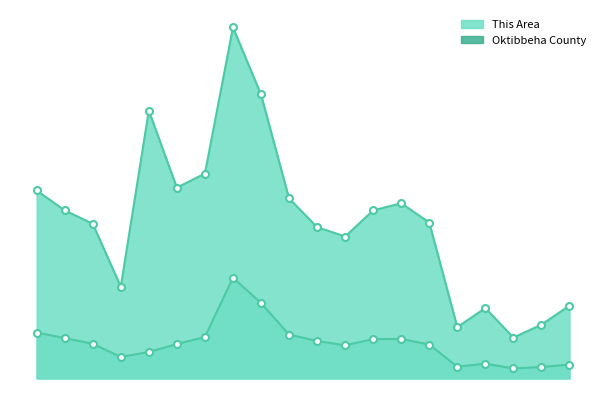

How many distinct data groups are displayed?

2